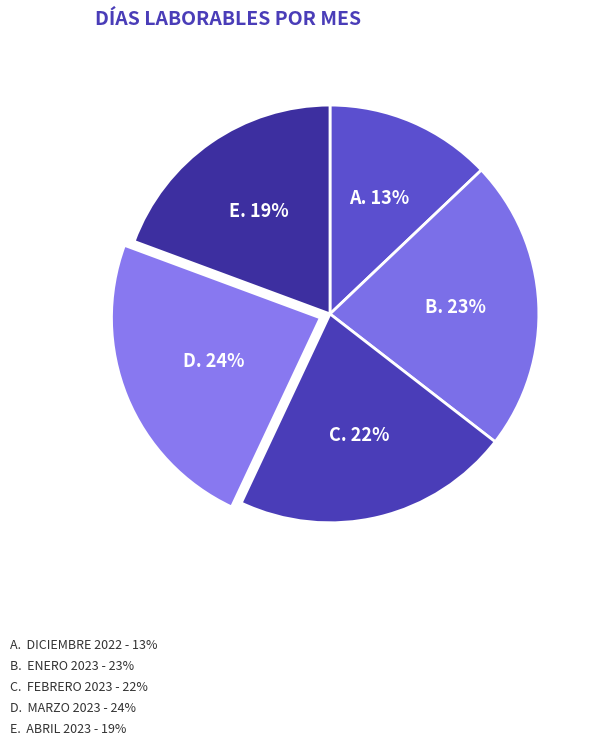

Count the number of slices in the pie.

5